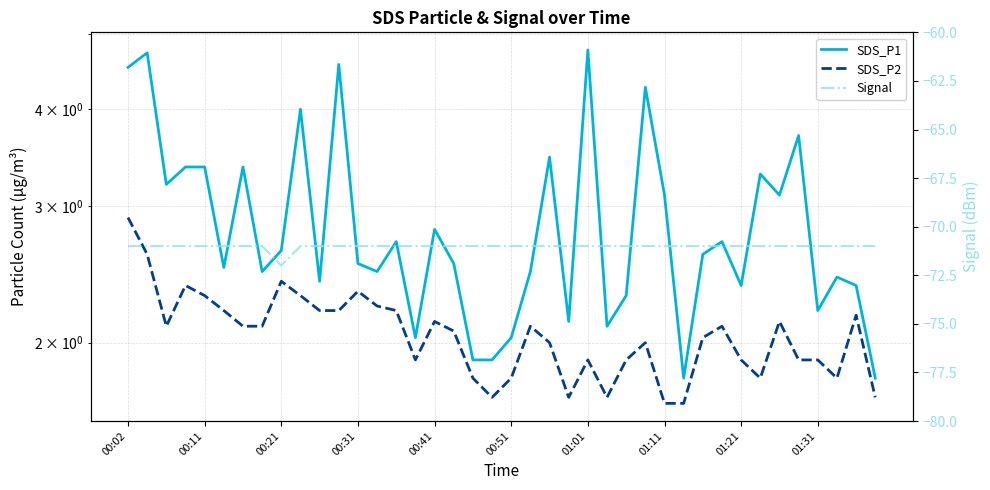

True or false: Signal has more than 1 points higher than both neighbors.

False